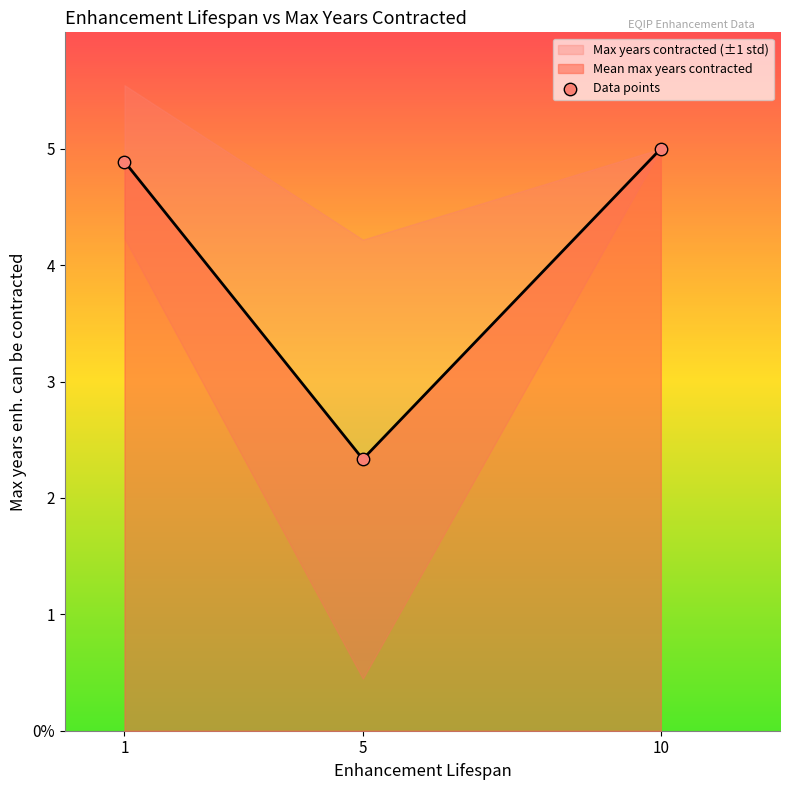

Between 1 and 5, which is larger?

1